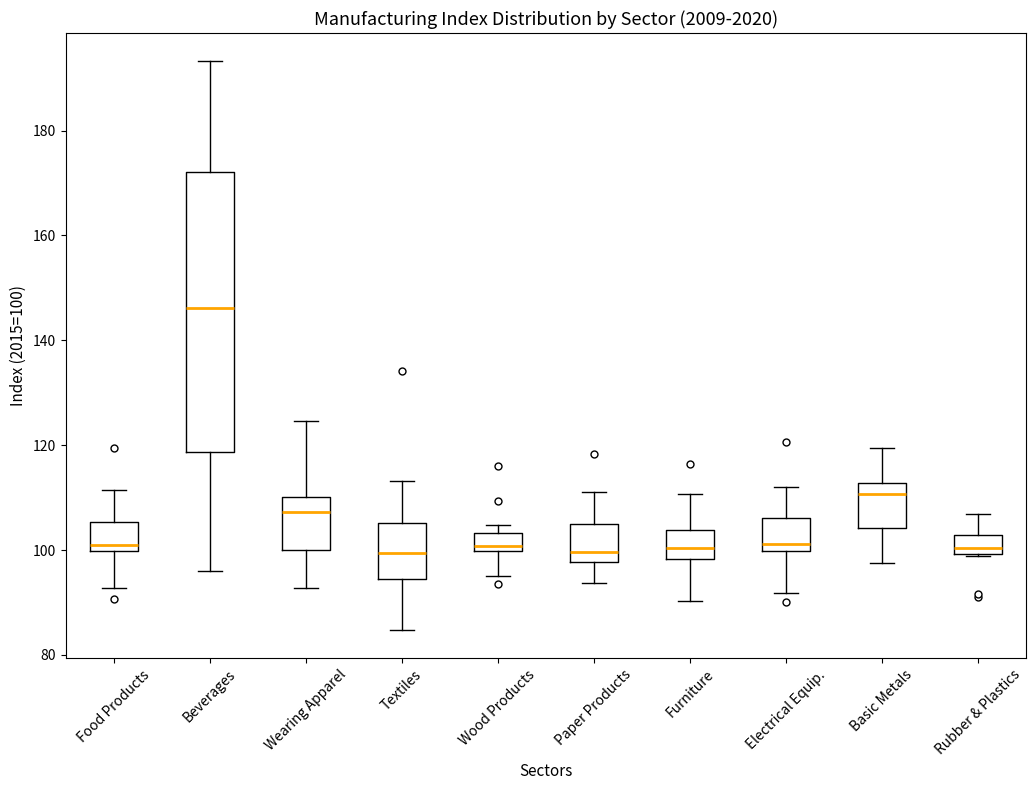

Reading left to right, read every box against the y-axis: the position of its median line, the range the box covers, and the ends of its whiskers. The values are not printed on the chart, so give them approximately, as read against the axis.

Food Products: median 100 (just above the box's lower edge), box 100 to 106, whiskers 92 to 112
Beverages: median 146, box 118 to 172, whiskers 96 to 194
Wearing Apparel: median 108, box 100 to 110, whiskers 92 to 124
Textiles: median 100, box 94 to 106, whiskers 84 to 114
Wood Products: median 100 (just above the box's lower edge), box 100 to 104, whiskers 96 to 104 (just above the box's upper edge)
Paper Products: median 100, box 98 to 106, whiskers 94 to 112
Furniture: median 100, box 98 to 104, whiskers 90 to 110
Electrical Equip.: median 102, box 100 to 106, whiskers 92 to 112
Basic Metals: median 110, box 104 to 112, whiskers 98 to 120
Rubber & Plastics: median 100 (just above the box's lower edge), box 100 to 102, whiskers 98 to 106